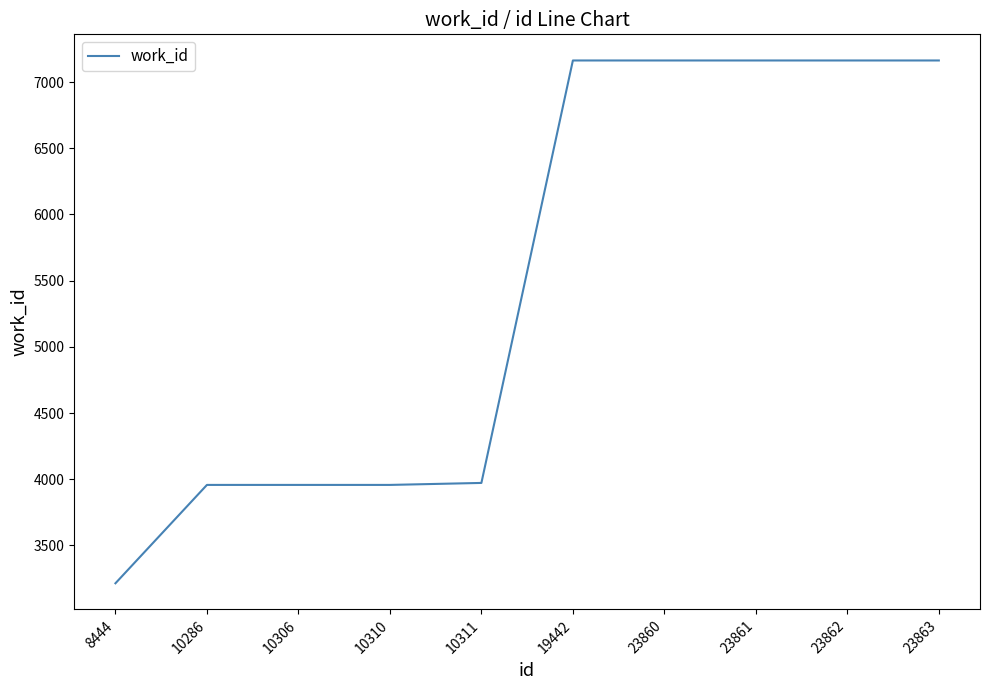

At which category does the chart reach its minimum across all series?

8444